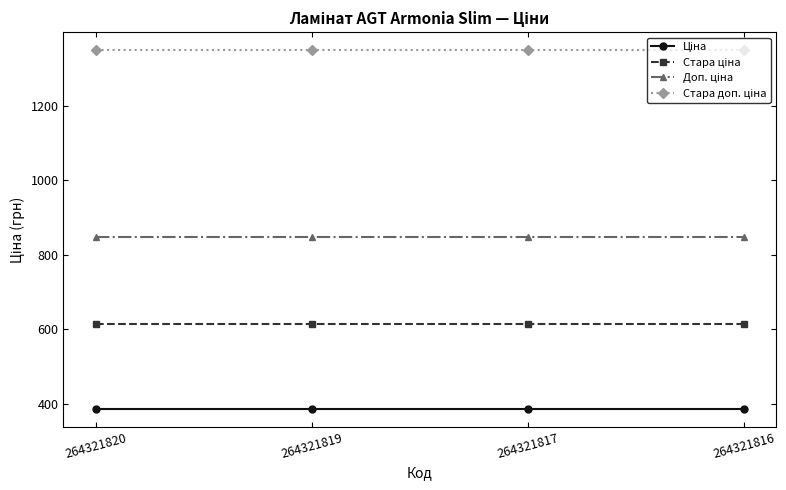

What is the greatest value displayed?

1349.8